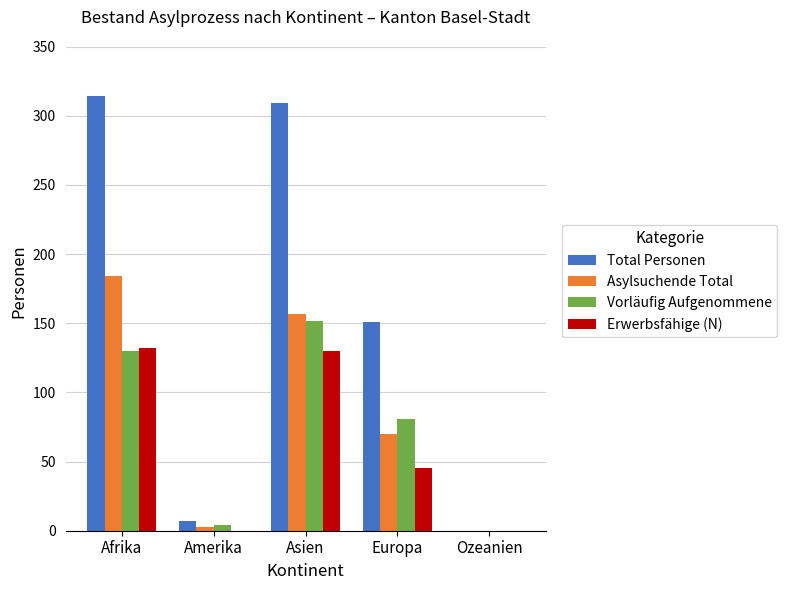

True or false: Erwerbsfähige (N) has a value of 45 at Europa.

True